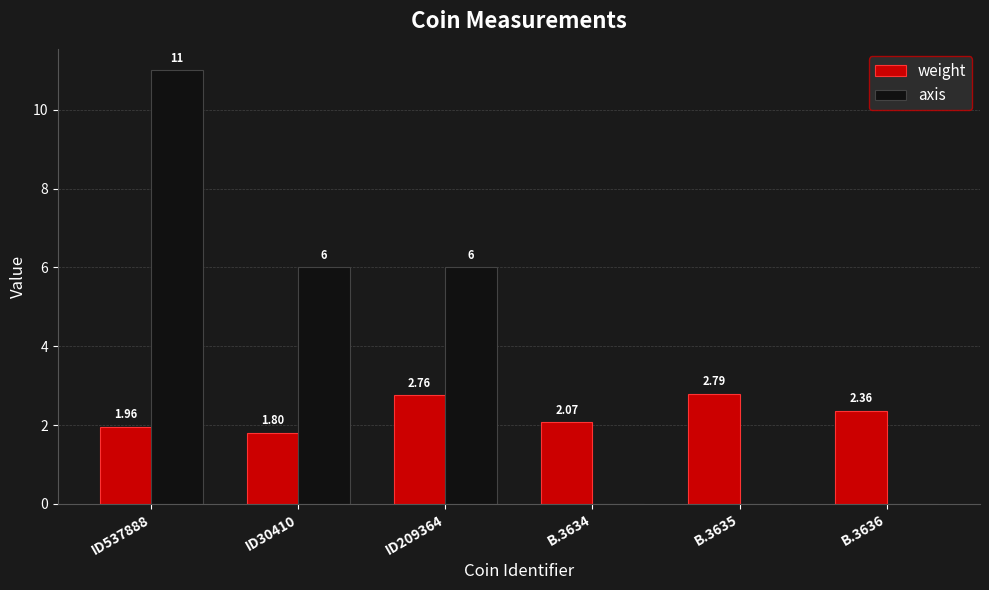

True or false: axis has a value of 6.0 at ID30410.

True